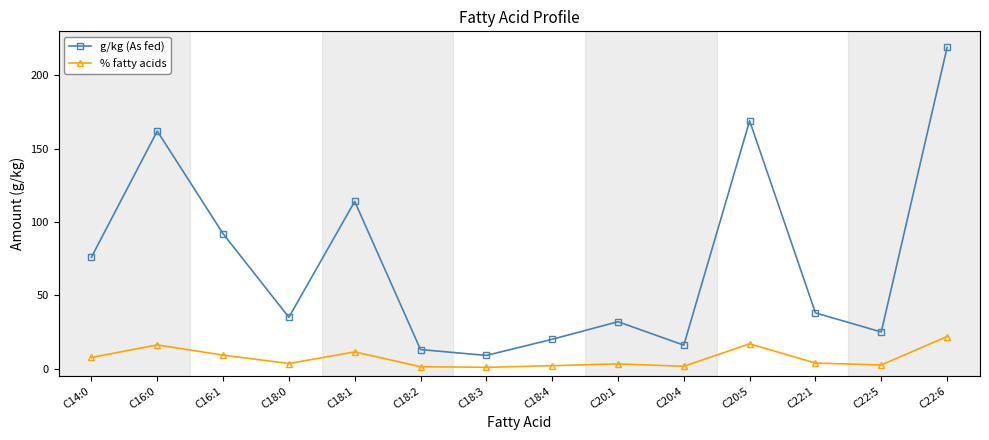

Which series has the largest total across all categories?

g/kg (As fed)